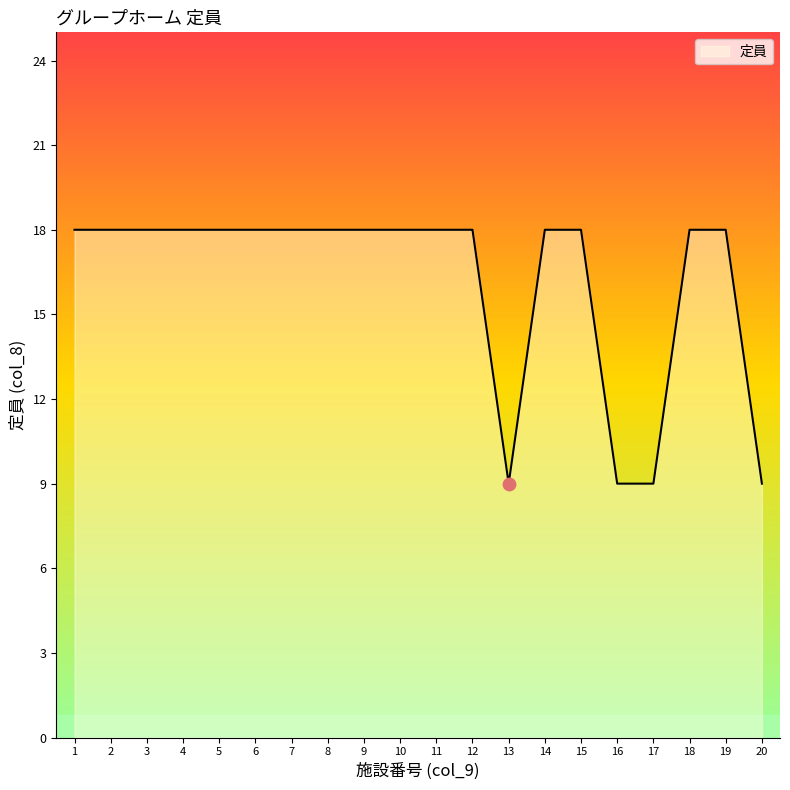

Between 16 and 18, which is larger?

18